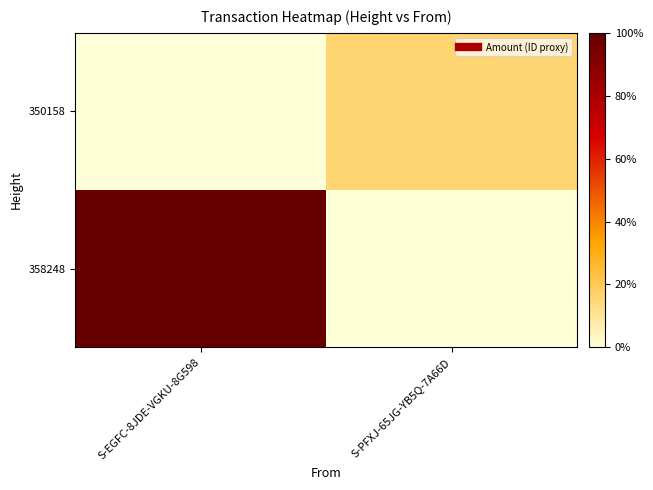

At how many categories does at least one series exceed 0?

2